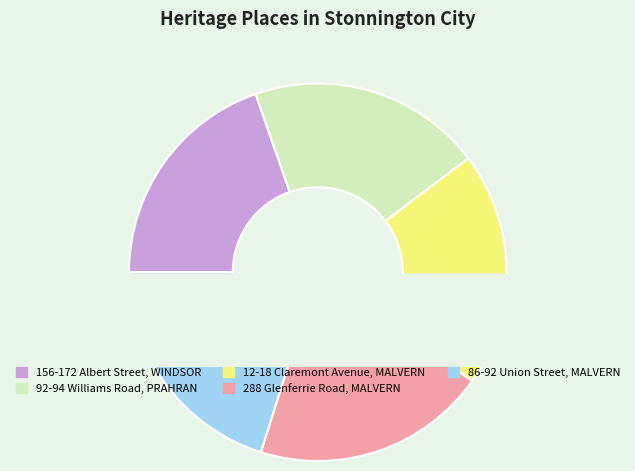

What percentage is the 12-18 Claremont Avenue, MALVERN slice, to the nearest percent?

20%